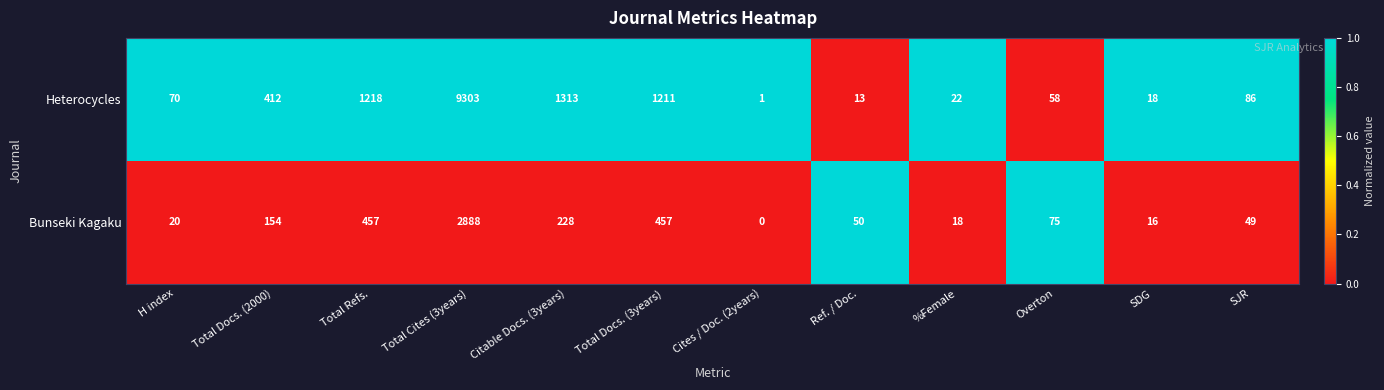

What is the difference between the highest and lowest values at Ref. / Doc.?

37